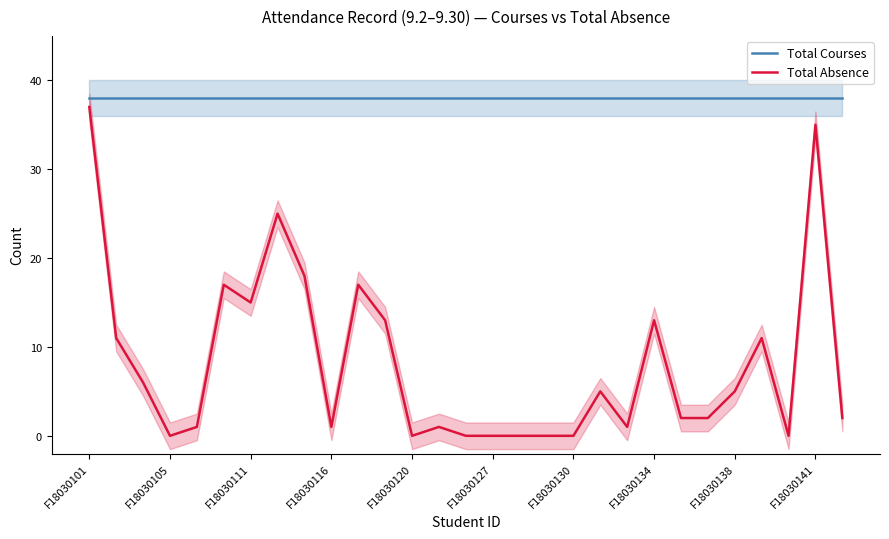

True or false: Total Courses and Total Absence cross at least once.

False